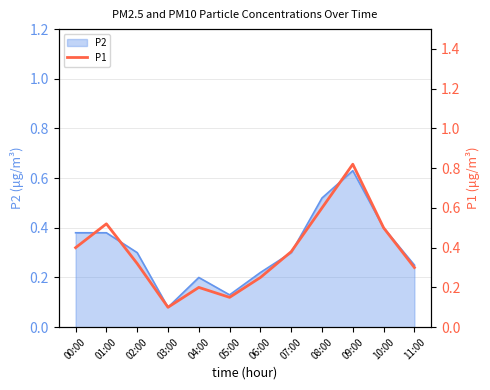

Where is the first local minimum?

03:00